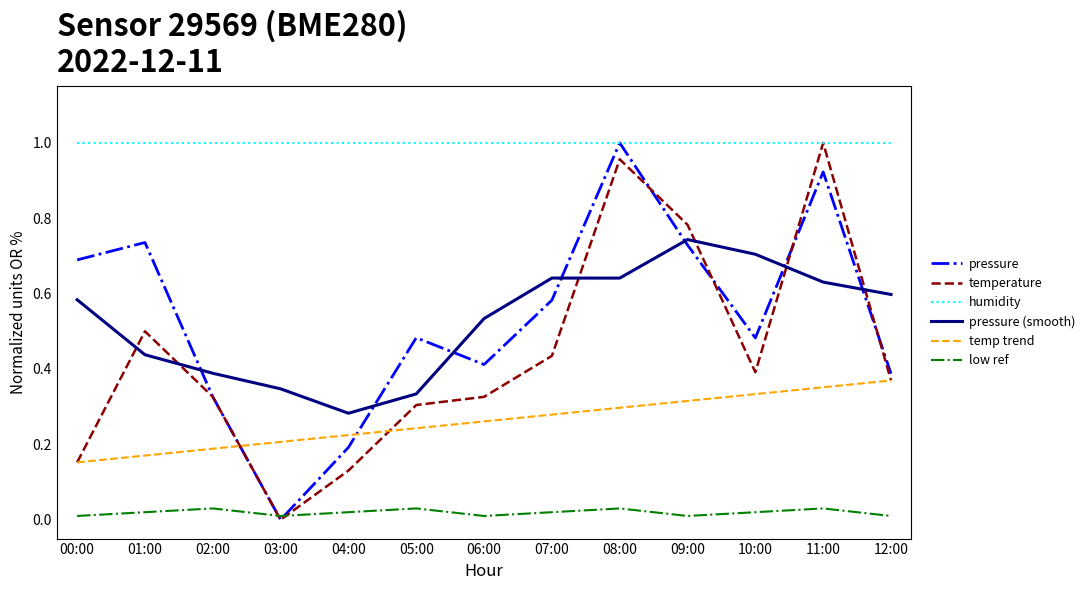

The temp trend series shows 0.3 at 01:00. True or false?

False